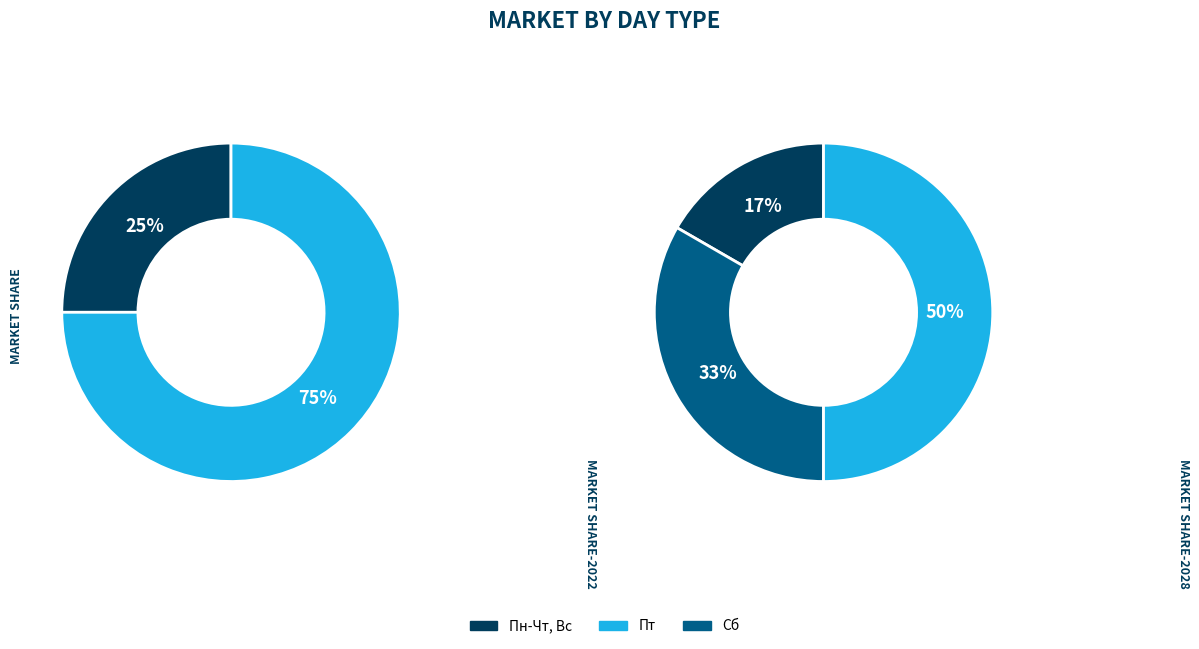

Count the number of slices in the pie.

3